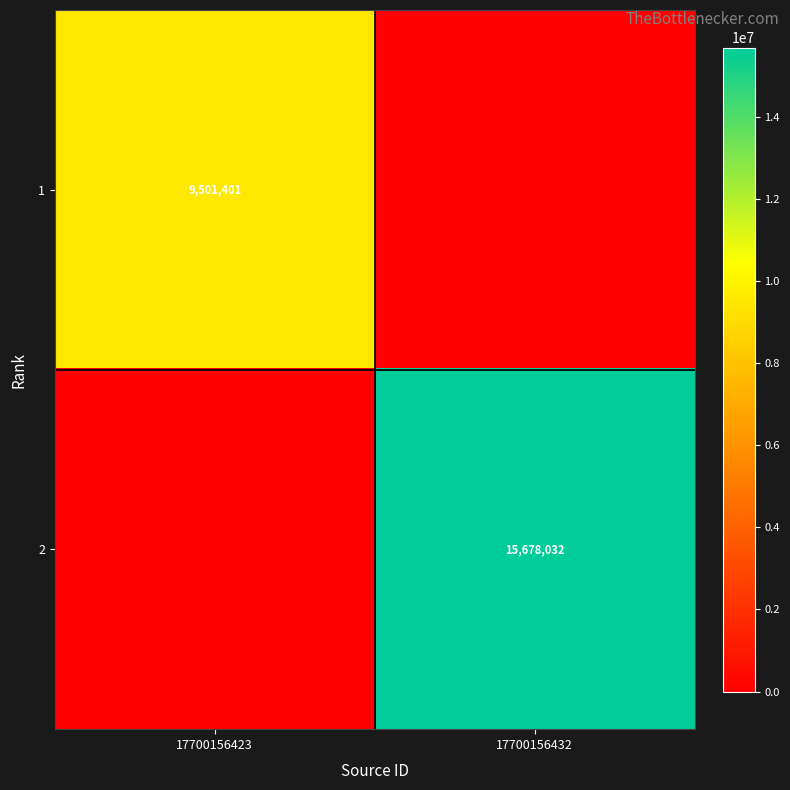

Is the value of 2 at 17700156432 greater than the value of 1 at 17700156423?

Yes